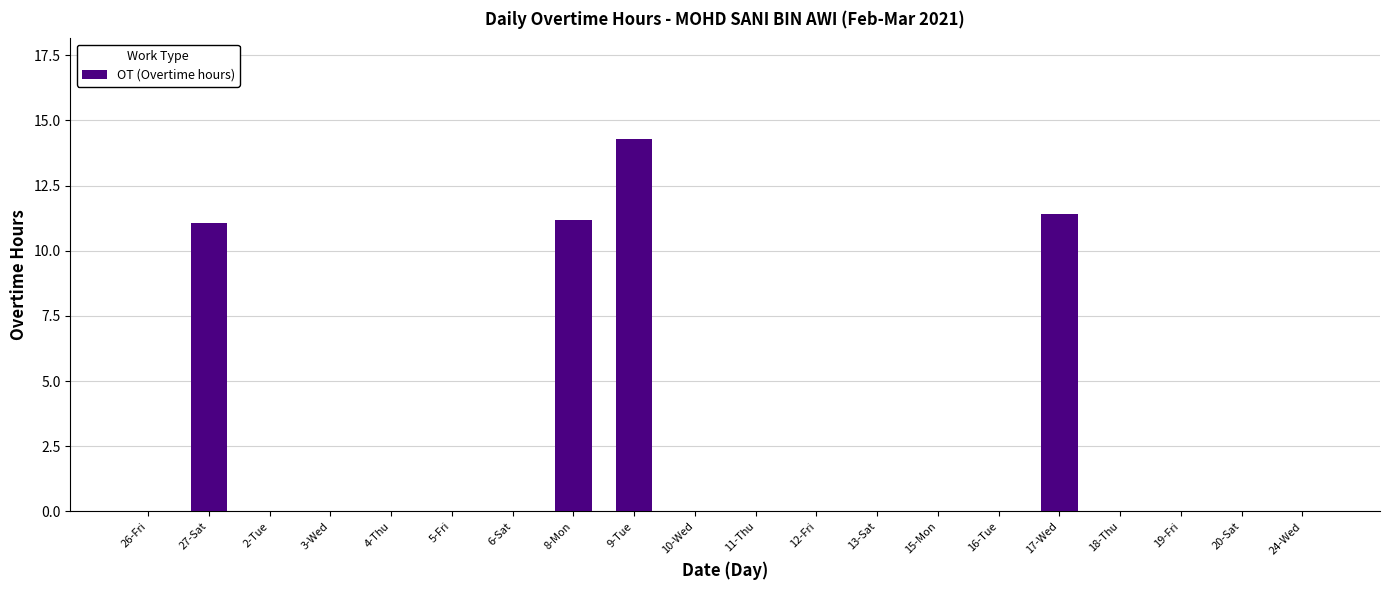

Reading left to right, extract all data points from this chart.

0.0	11.1	0.0	0.0	0.0	0.0	0.0	11.2	14.3	0.0	0.0	0.0	0.0	0.0	0.0	11.4	0.0	0.0	0.0	0.0